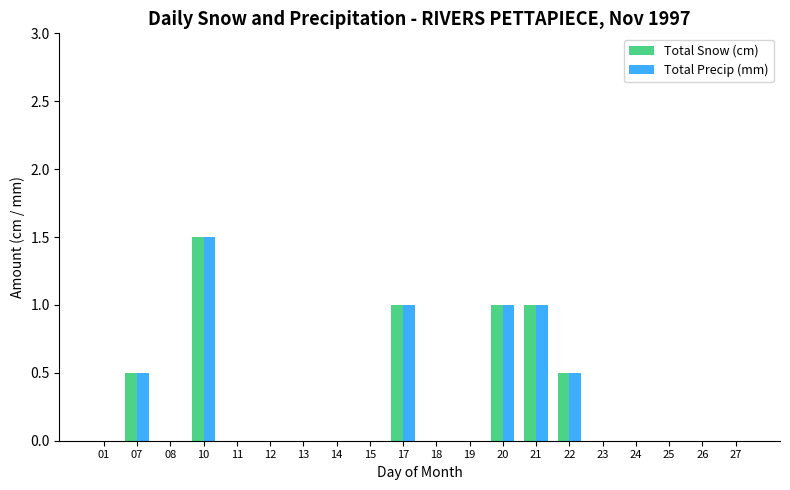

At which category is the sum across all series the highest?

10